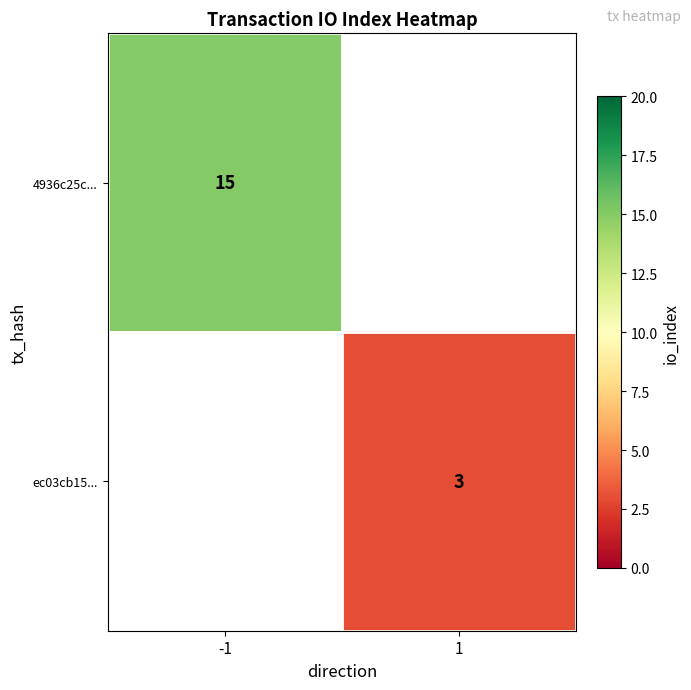

How many series are shown in this chart?

2